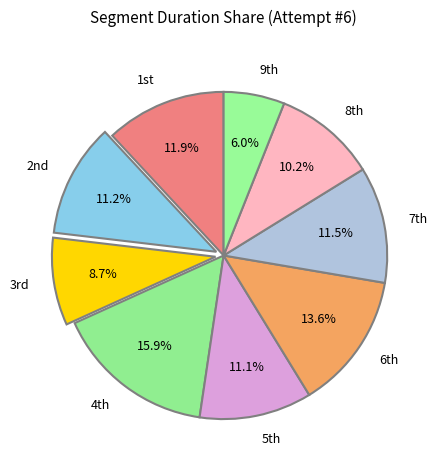

To the nearest percent, what is the average slice percentage?

11%